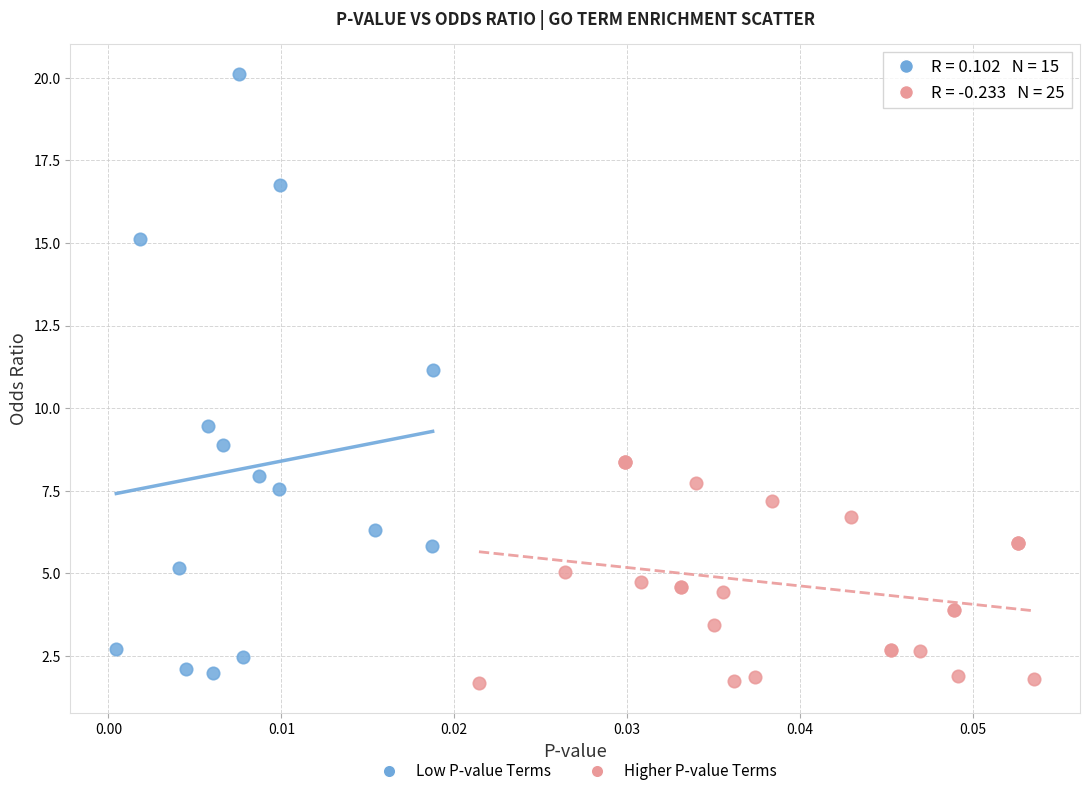

Which series reaches the maximum Y coordinate?

Low P-value Terms